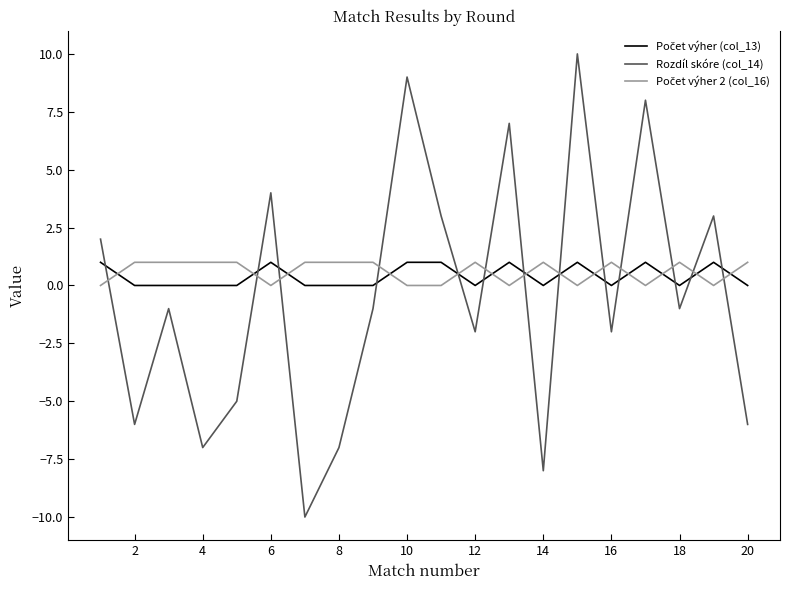

Which series has the largest range (max minus min)?

Rozdíl skóre (col_14)